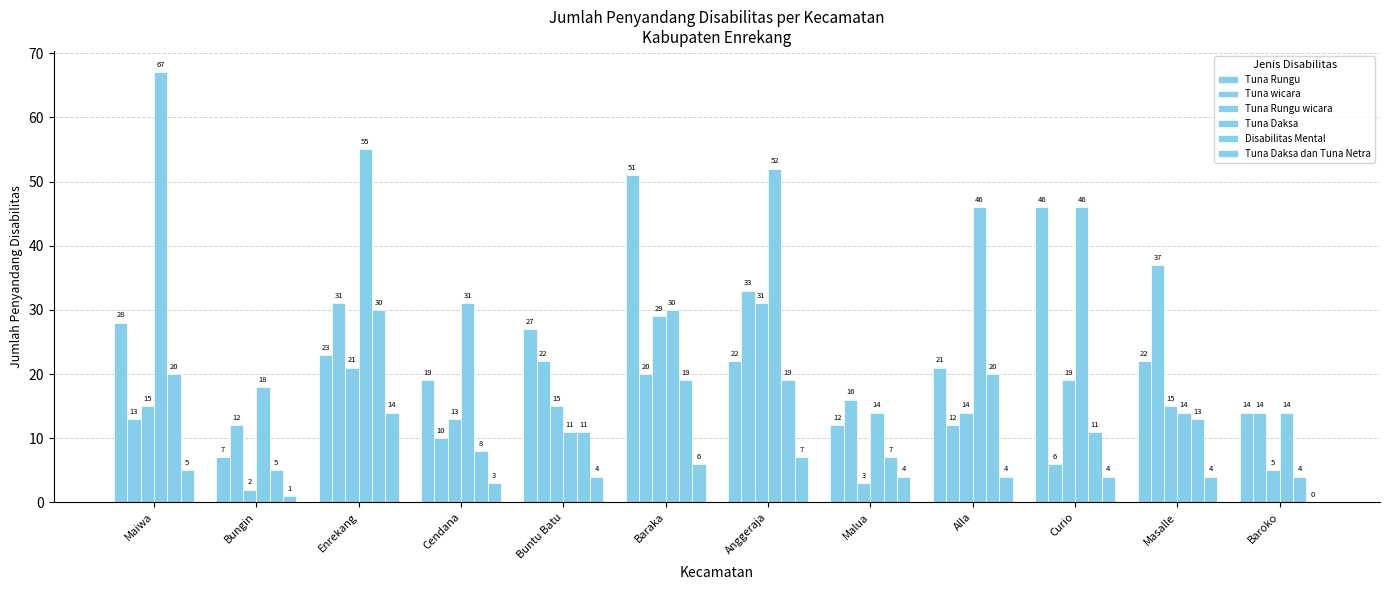

What is the lowest value of the Disabilitas Mental series?

4